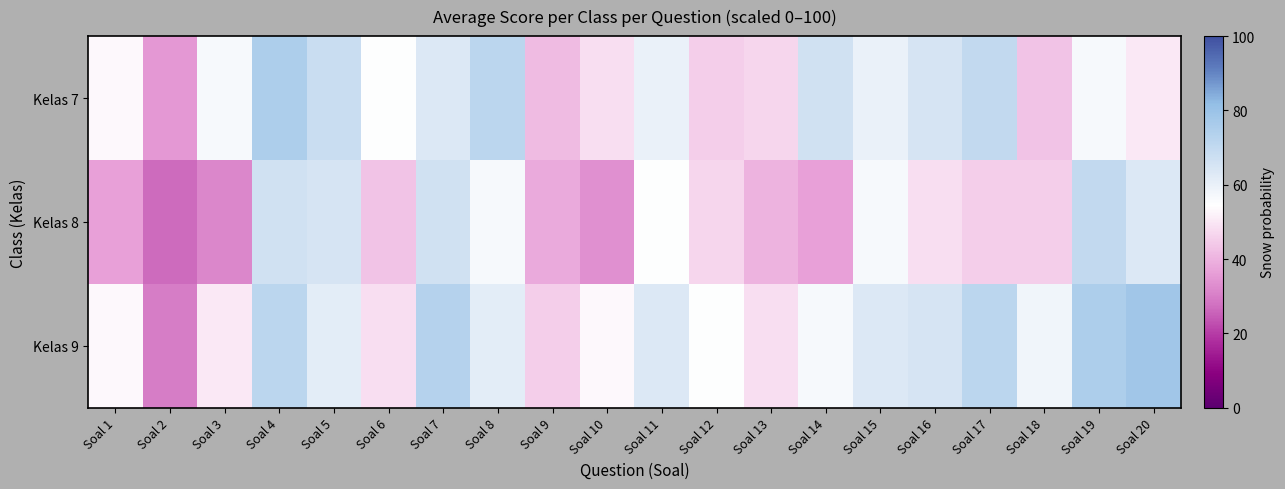

Between Soal 3 and Soal 8, which series saw the biggest shift?

Kelas 8